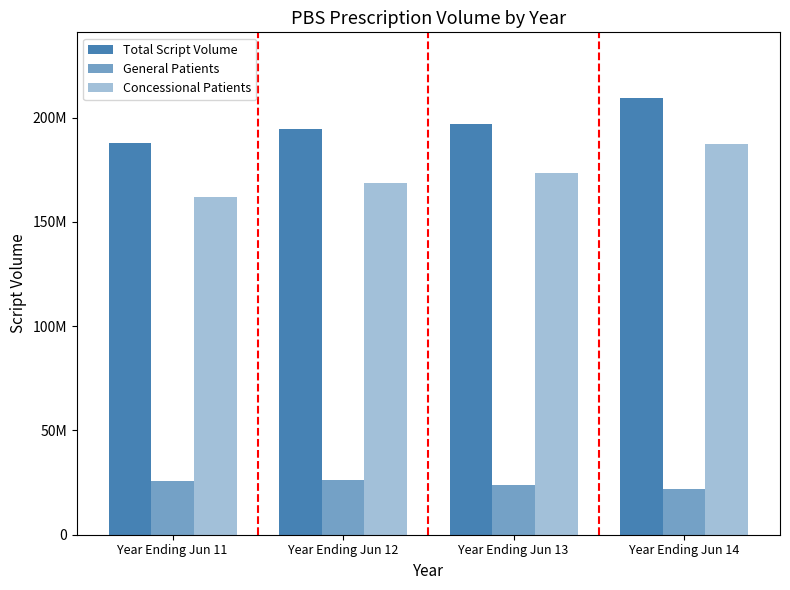

List the series in order of their peak value, highest first.

Total Script Volume, Concessional Patients, General Patients